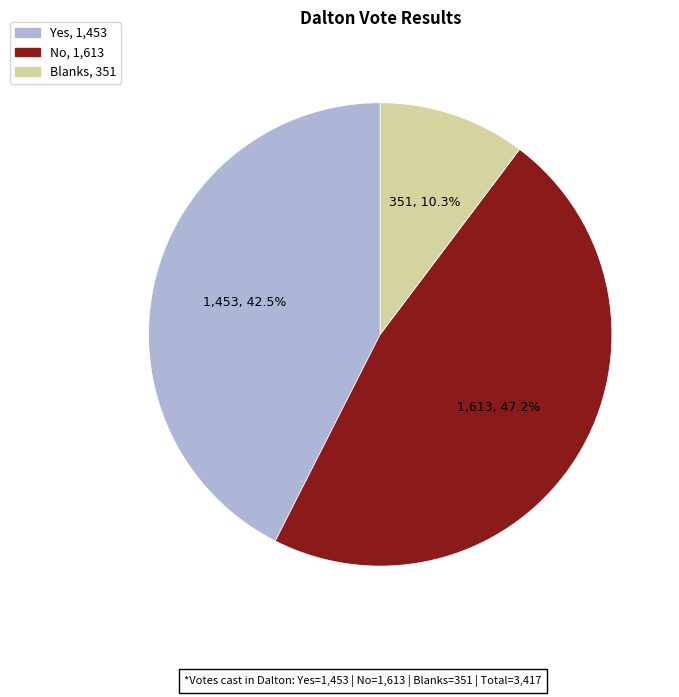

Rank the categories by value from lowest to highest.

Blanks, Yes, No